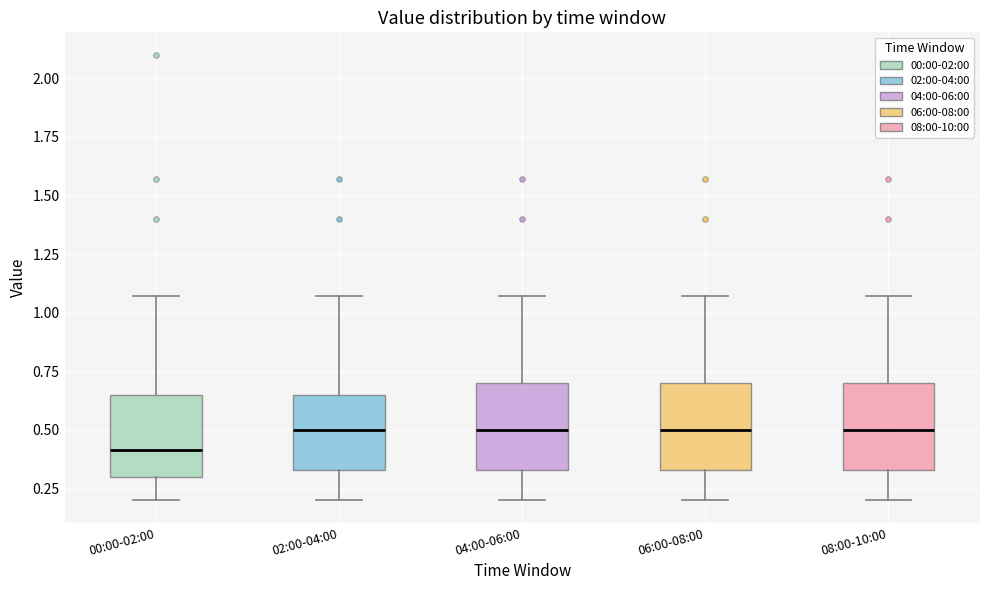

Where does the median line of the box for 00:00-02:00 sit on the y-axis? The values are not printed on the chart, so give them approximately, as read against the axis.

0.40